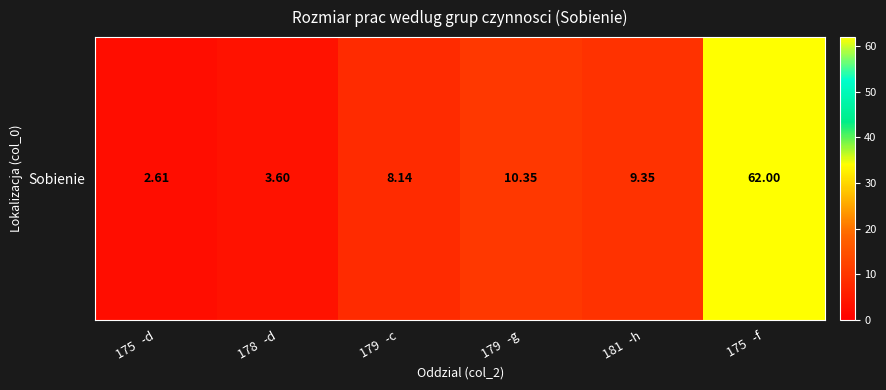

What is the sum of the values at 179   -g and 181   -h?

19.7